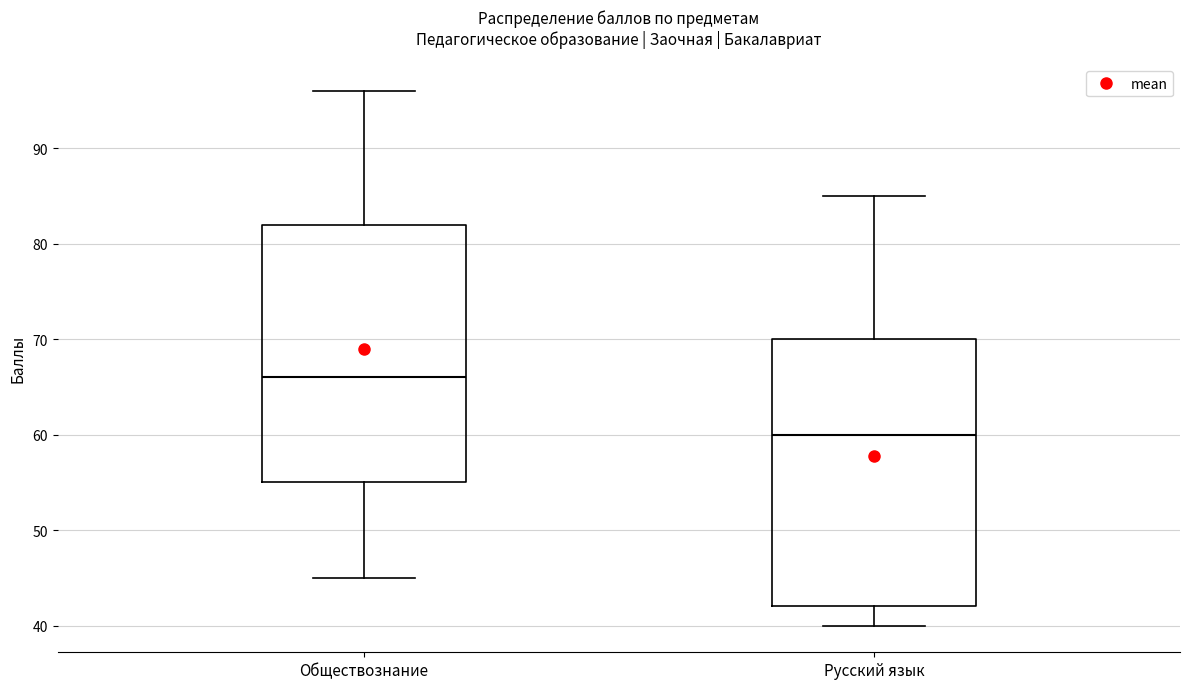

Reading left to right, transcribe this box plot: for each box, give where its median line is, the range the box spans, and where its two whiskers end, as read against the y-axis. The values are not printed on the chart, so give them approximately, as read against the axis.

Обществознание: median 66, box 55 to 82, whiskers 45 to 96
Русский язык: median 60, box 42 to 70, whiskers 40 to 85